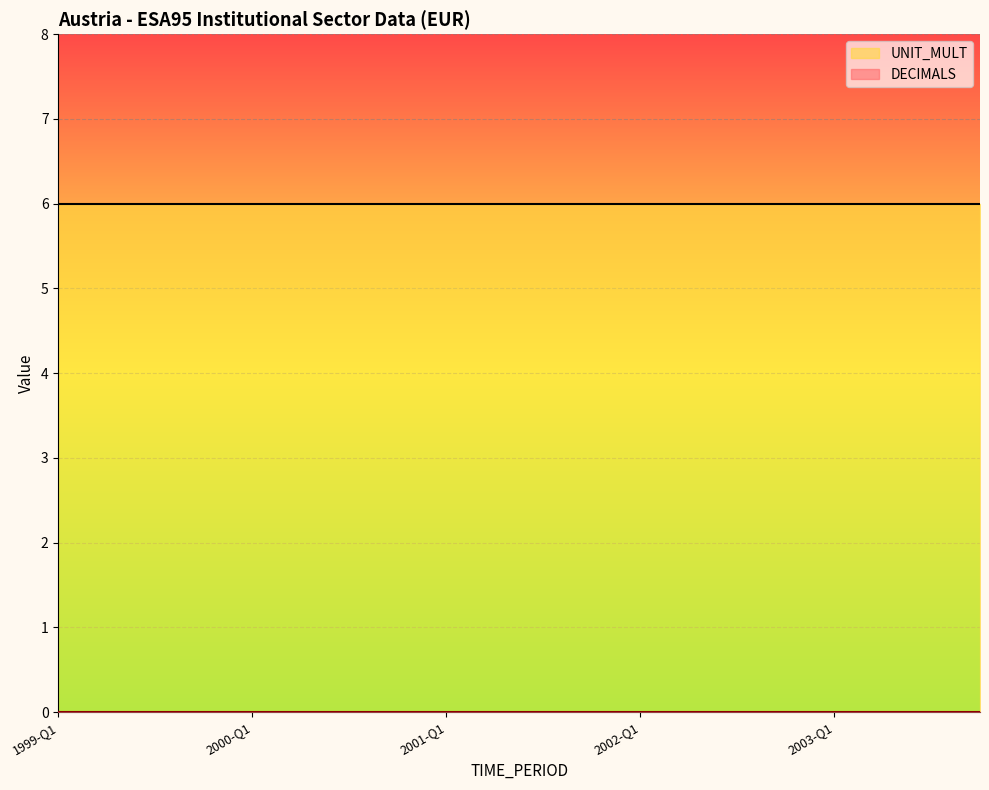

Reading left to right, what are all the values shown in this chart?

DECIMALS: 1999-Q1=0	1999-Q2=0	1999-Q3=0	1999-Q4=0	2000-Q1=0	2000-Q2=0	2000-Q3=0	2000-Q4=0	2001-Q1=0	2001-Q2=0	2001-Q3=0	2001-Q4=0	2002-Q1=0	2002-Q2=0	2002-Q3=0	2002-Q4=0	2003-Q1=0	2003-Q2=0	2003-Q3=0	2003-Q4=0
UNIT_MULT: 1999-Q1=6	1999-Q2=6	1999-Q3=6	1999-Q4=6	2000-Q1=6	2000-Q2=6	2000-Q3=6	2000-Q4=6	2001-Q1=6	2001-Q2=6	2001-Q3=6	2001-Q4=6	2002-Q1=6	2002-Q2=6	2002-Q3=6	2002-Q4=6	2003-Q1=6	2003-Q2=6	2003-Q3=6	2003-Q4=6